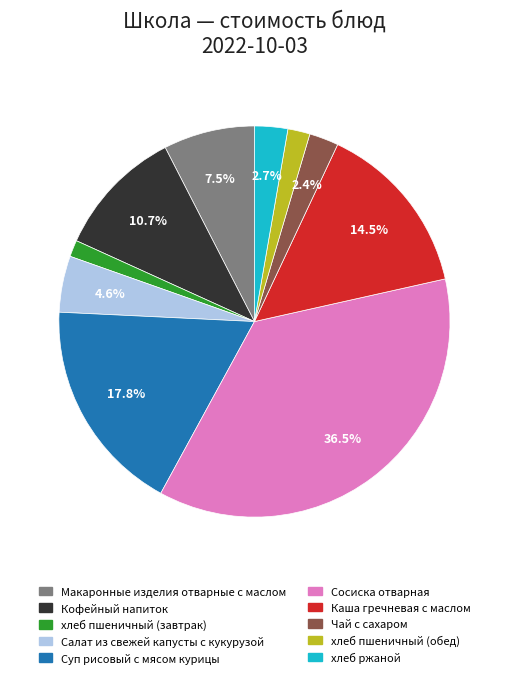

How many segments does this pie chart have?

10